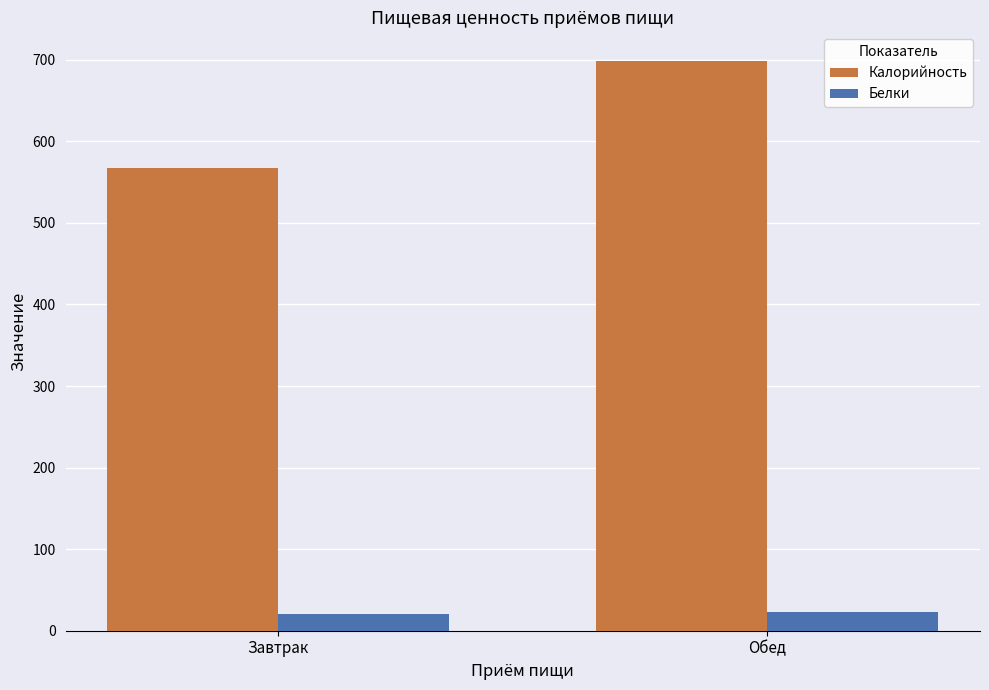

Reading right to left, transcribe all the data shown in this chart.

Калорийность: 698.7	566.9
Белки: 23.4	20.3